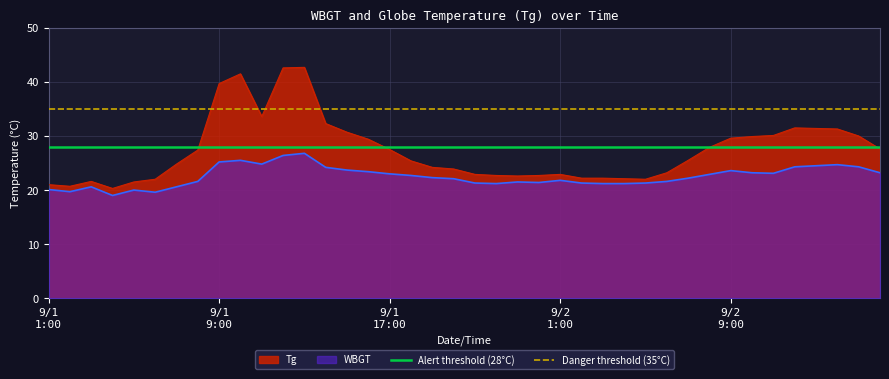

What is the sum of the Alert threshold (28°C) values at 9/1
9:00 and 9/1
1:00?

56